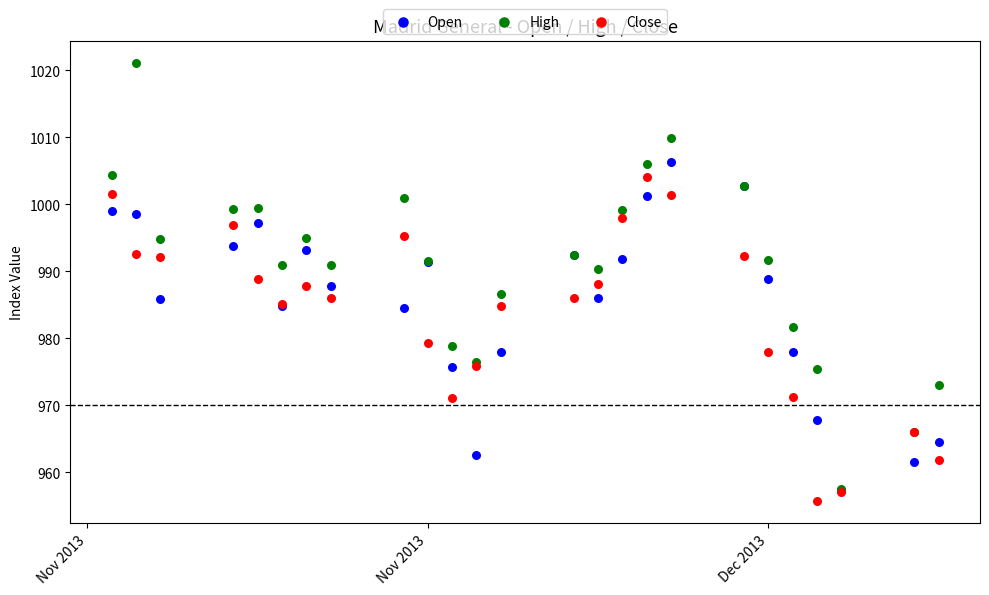

Which series reaches the maximum Y coordinate?

High